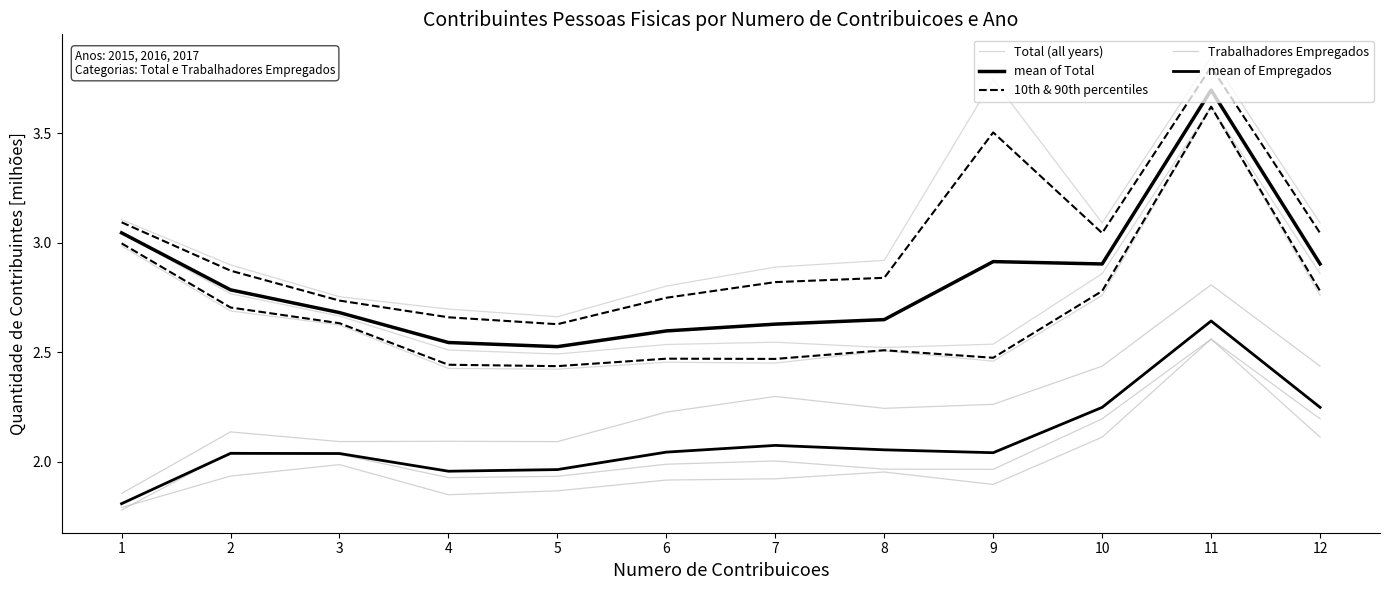

What is the lowest value of the Total (all years) series?

2.7